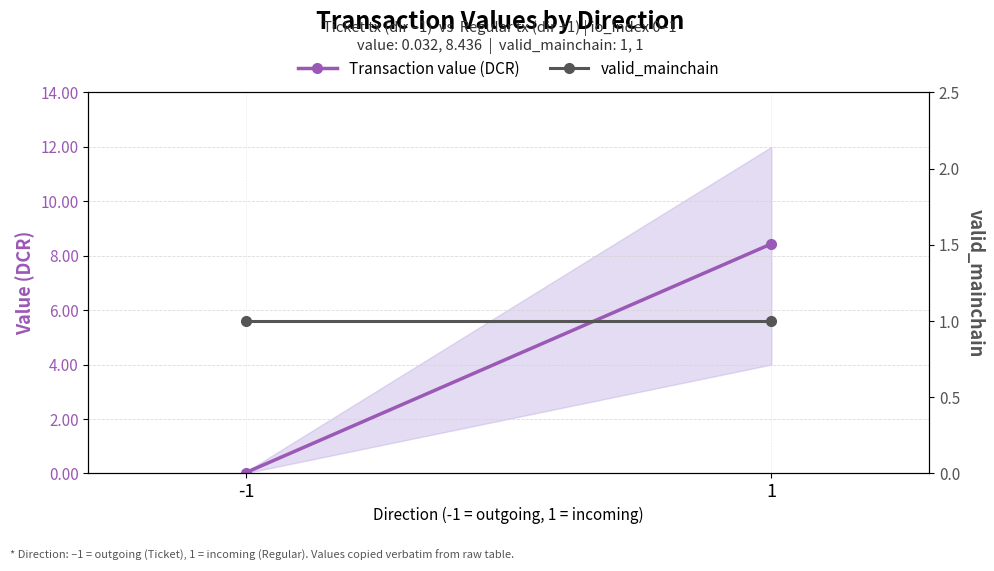

What are all the series names shown in the legend?

Transaction value (DCR), valid_mainchain